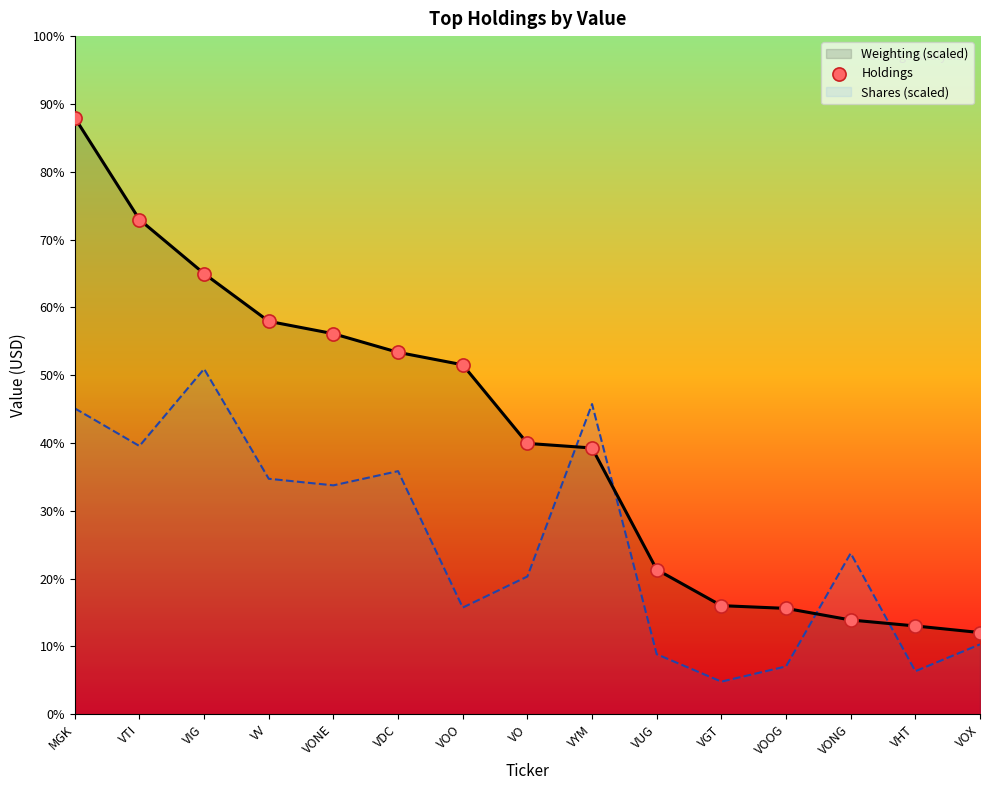

What is the ratio of the value at VOOG to the value at VYM?

0.4